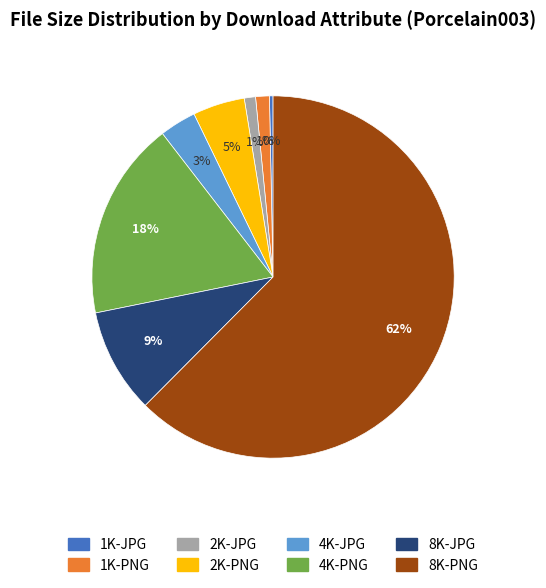

To the nearest percent, what percentage of the pie is 4K-JPG?

3%